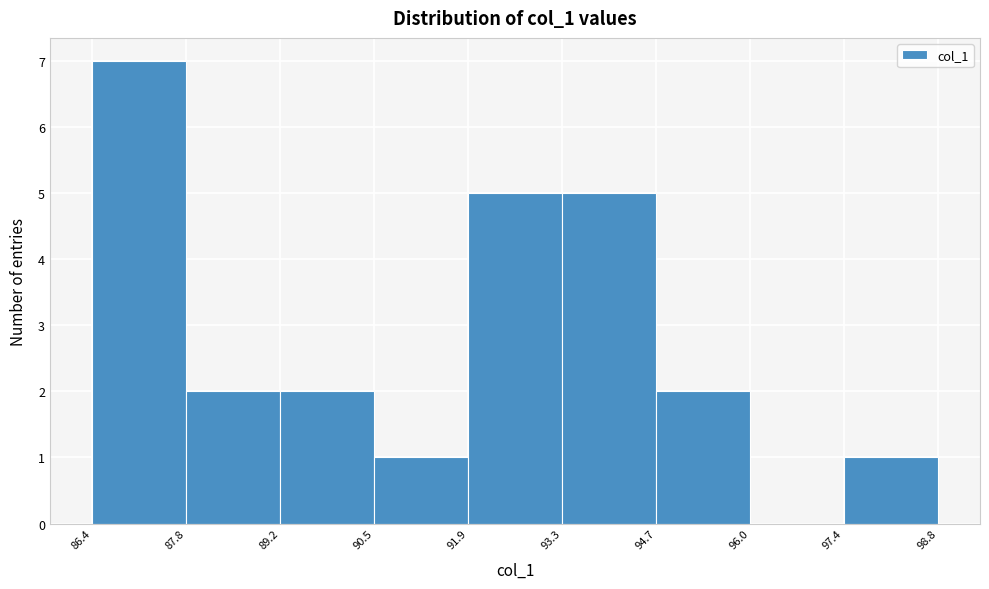

How tall is the bar that spans 90.5 to 91.9 on the x-axis? The values are not printed on the chart, so give them approximately, as read against the axis.

1